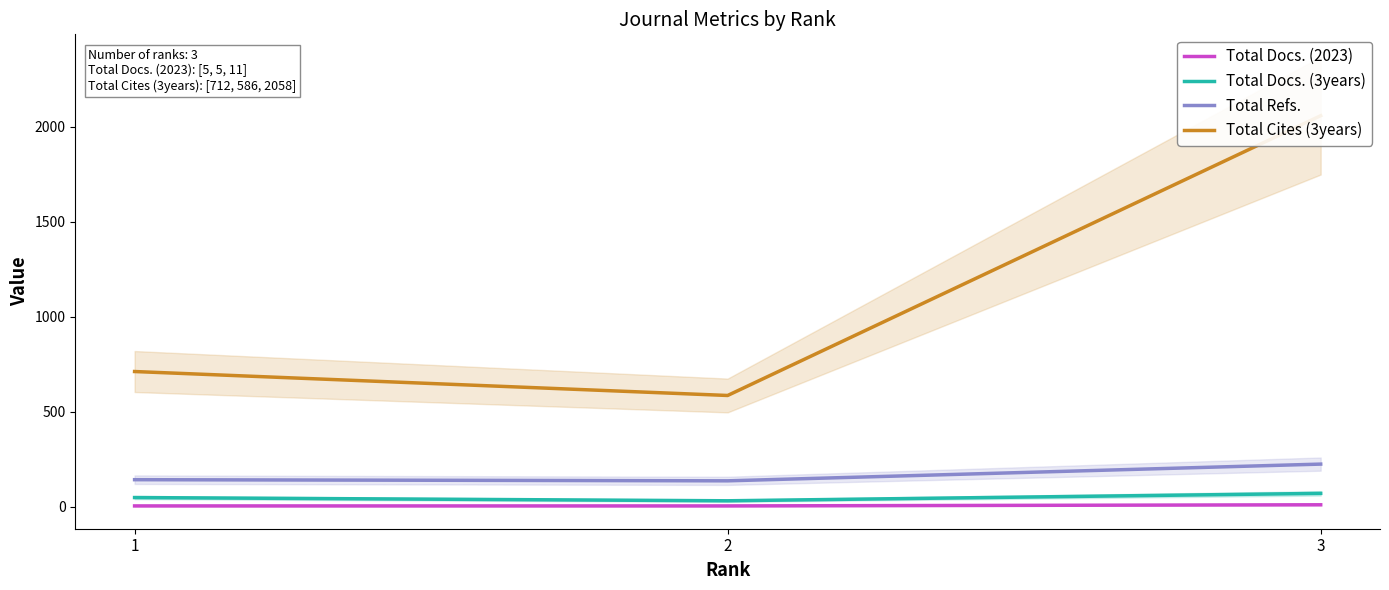

What is the value of the Total Refs. point at the 2nd from the left?

137